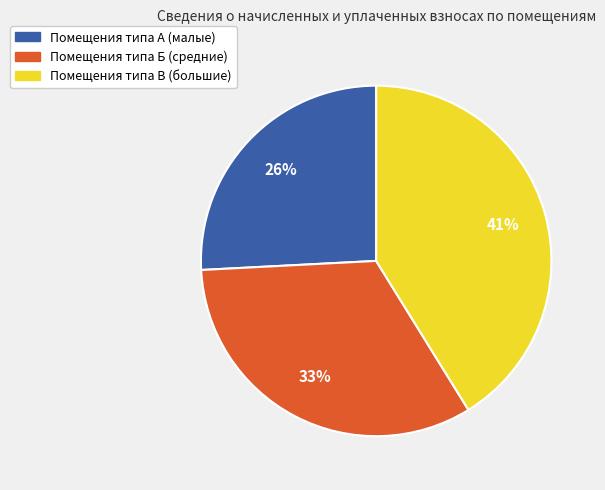

Is there a majority slice in this chart?

No